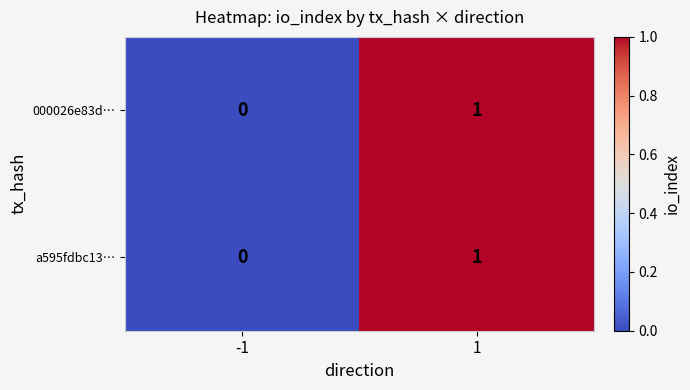

How many series are shown in this chart?

2